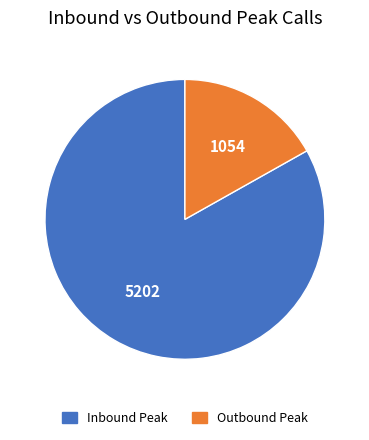

Does any single category account for the majority?

Yes